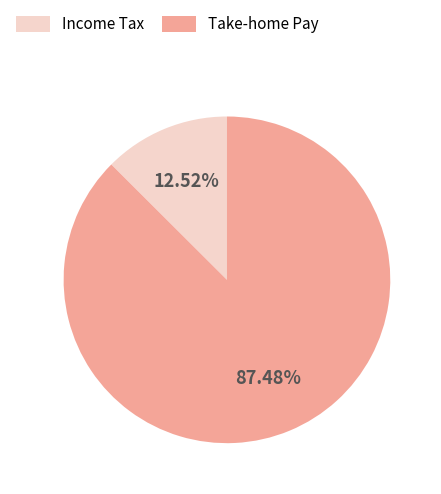

Count the number of slices in the pie.

2